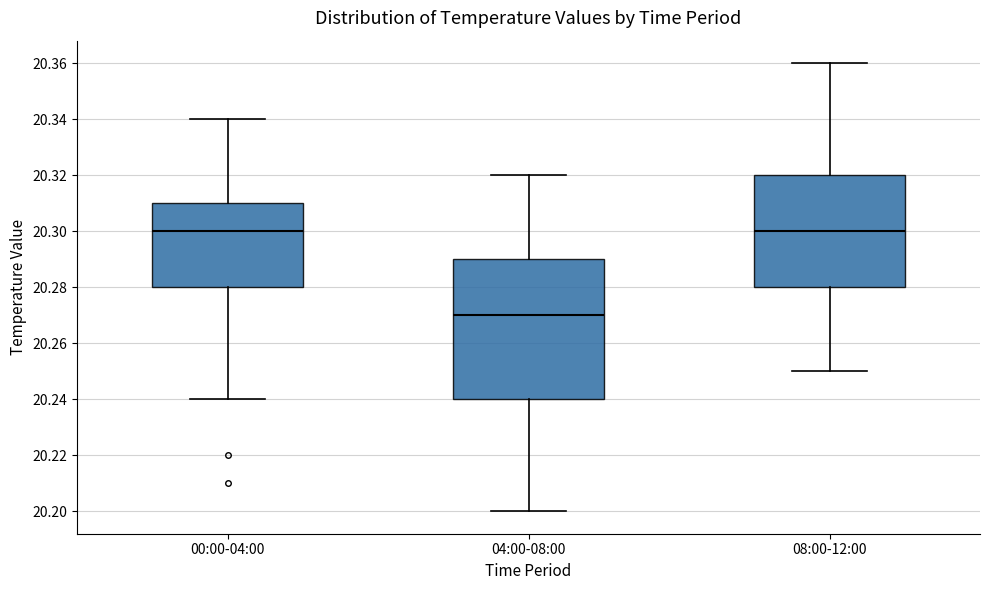

Reading left to right, transcribe this box plot: for each box, give where its median line is, the range the box spans, and where its two whiskers end, as read against the y-axis. The values are not printed on the chart, so give them approximately, as read against the axis.

00:00-04:00: median 20.30, box 20.28 to 20.31, whiskers 20.24 to 20.34
04:00-08:00: median 20.27, box 20.24 to 20.29, whiskers 20.20 to 20.32
08:00-12:00: median 20.30, box 20.28 to 20.32, whiskers 20.25 to 20.36